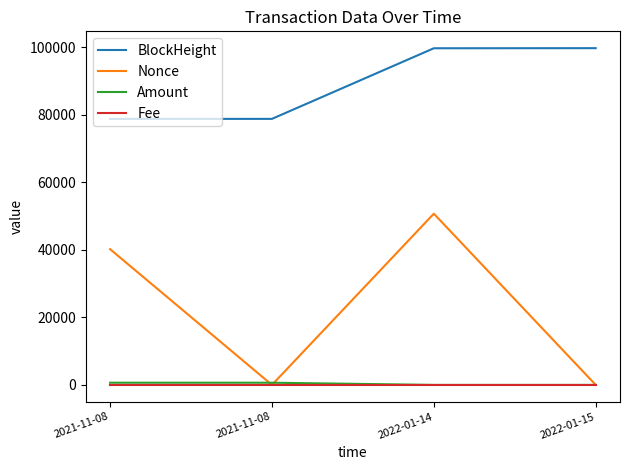

True or false: BlockHeight and Nonce cross at least once.

False